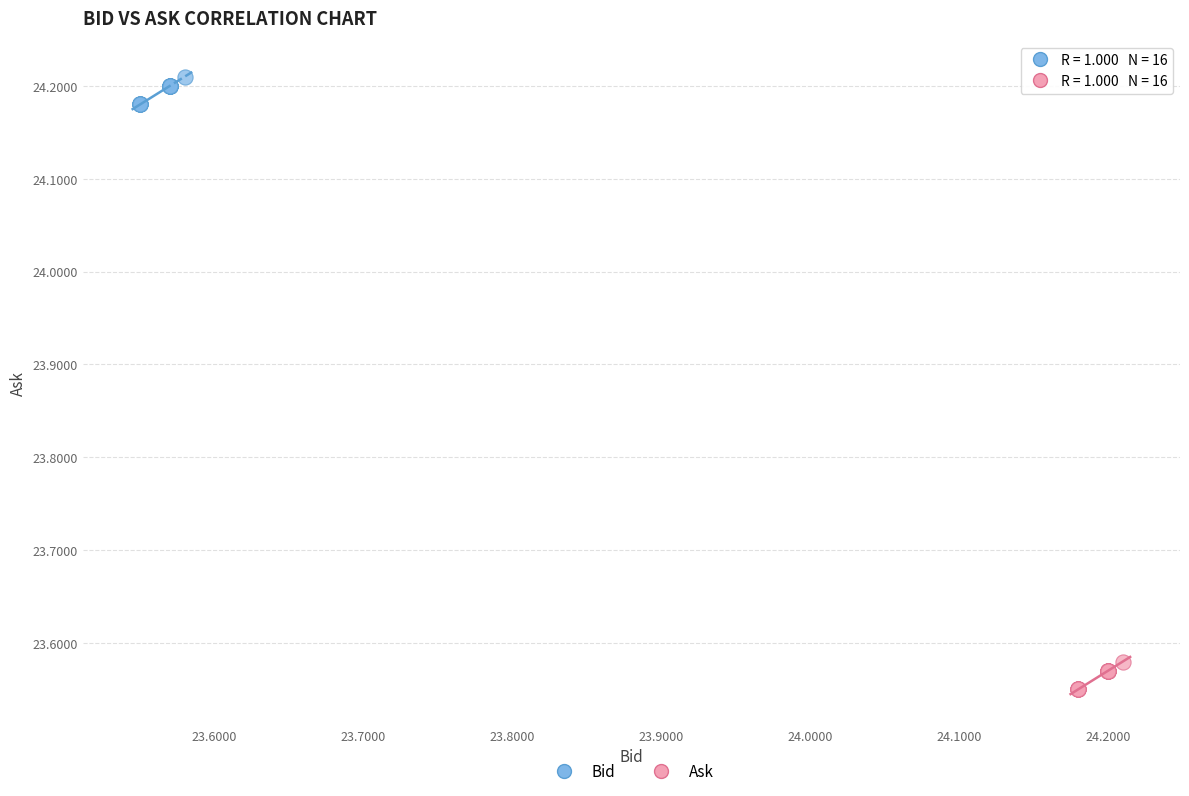

What are all the series names shown in the legend?

Bid, Ask